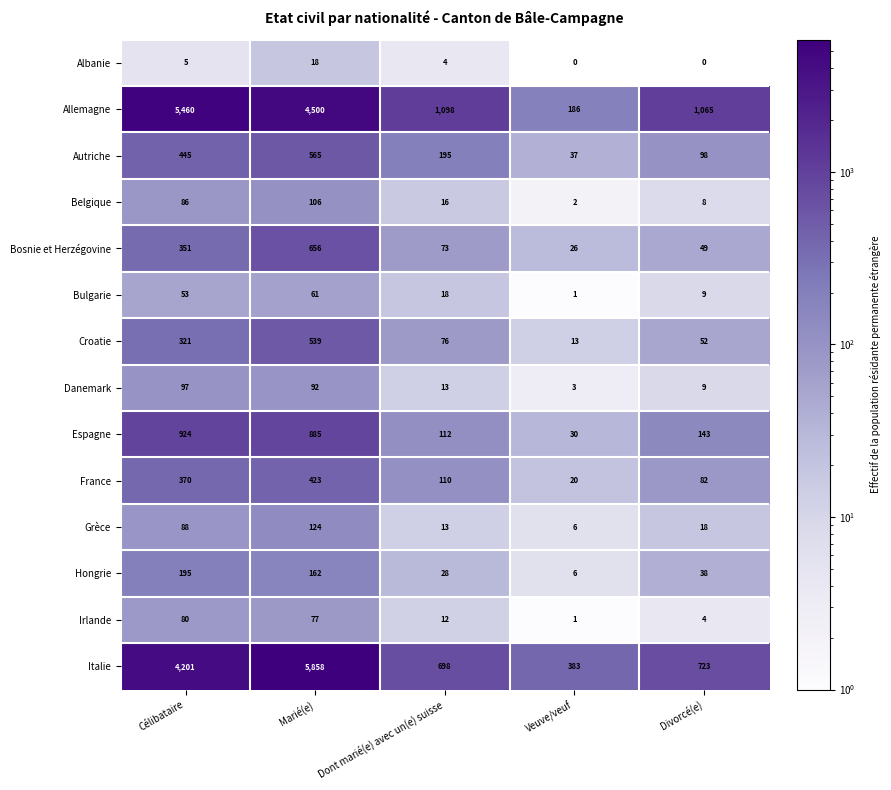

What is the total value across all series at Divorcé(e)?

2298